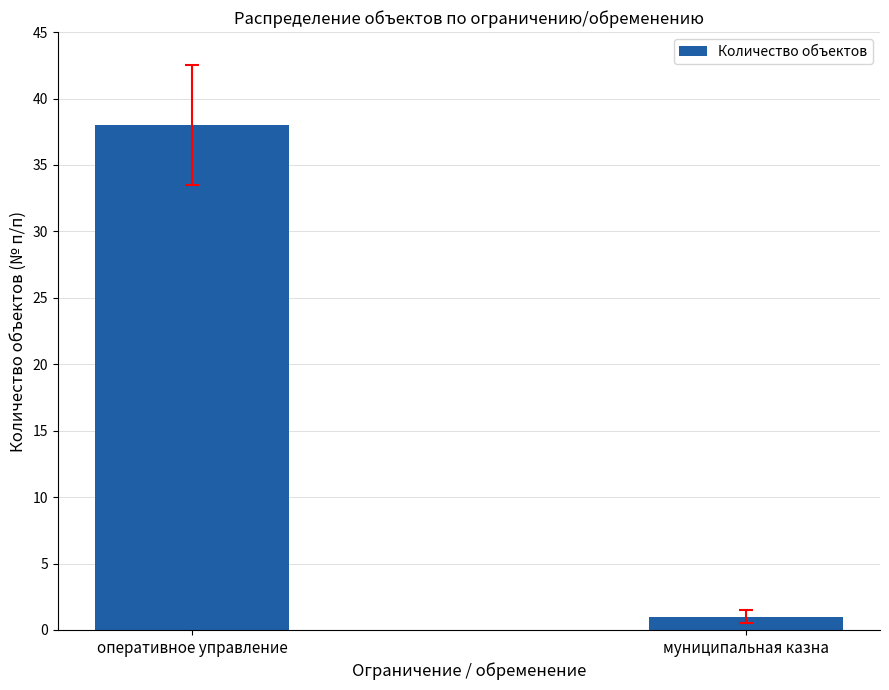

Which label corresponds to the smallest value in the chart?

муниципальная казна